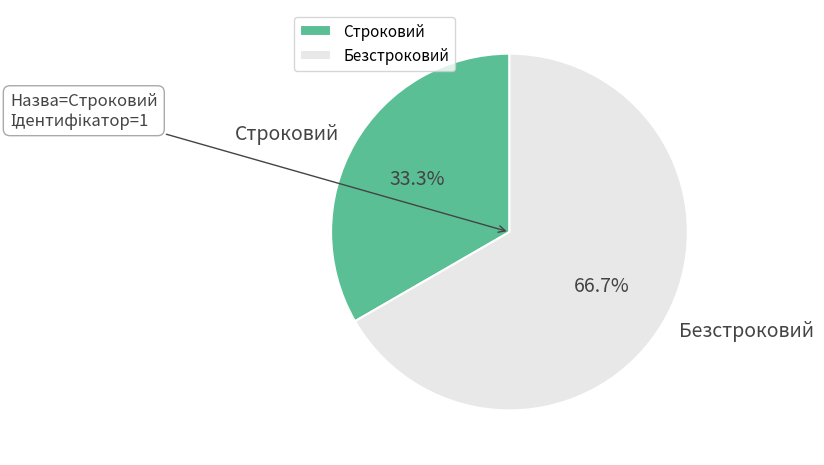

To the nearest percent, what is the difference between the Строковий and Безстроковий slice percentages?

33%